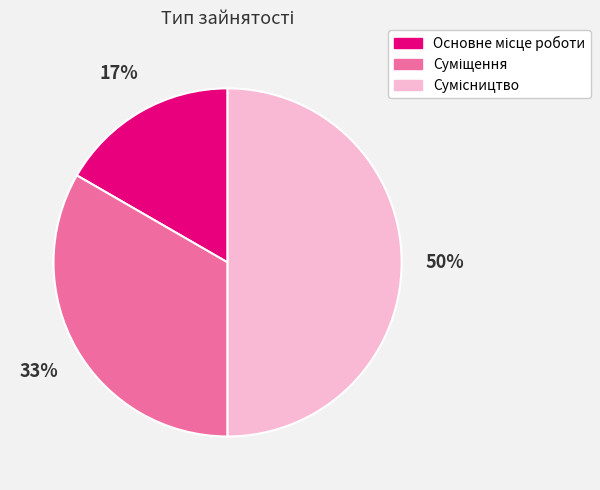

To the nearest percent, what is the difference between the largest and smallest slice percentages?

33%